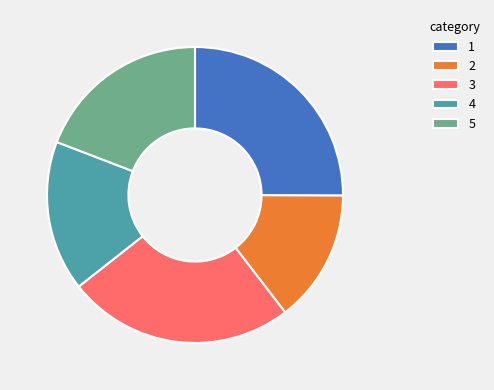

Which has a higher value, 4 or 5?

5